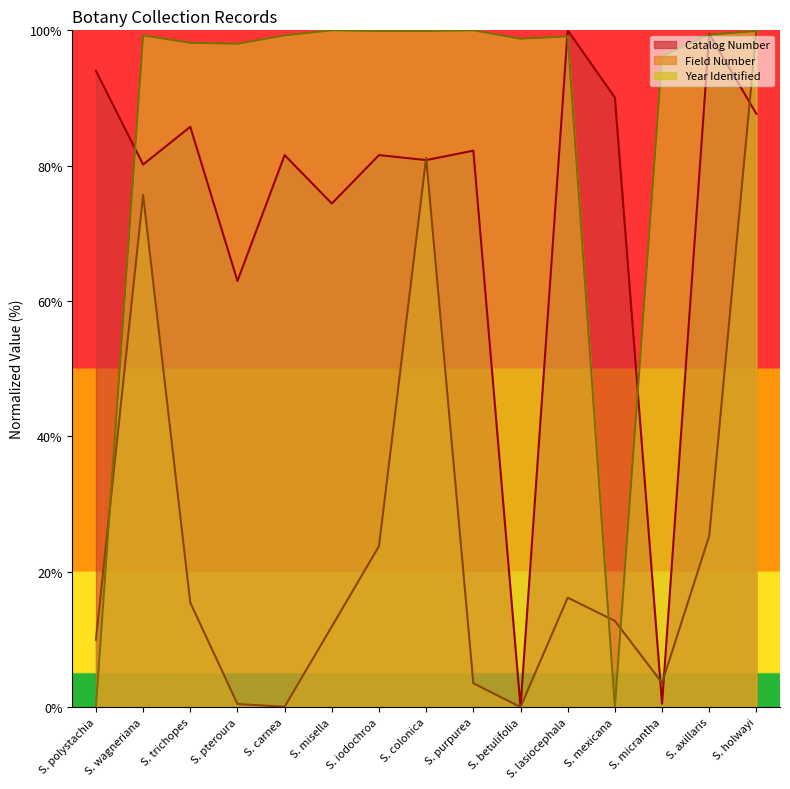

How many values in the Field Number series are below 12?

7